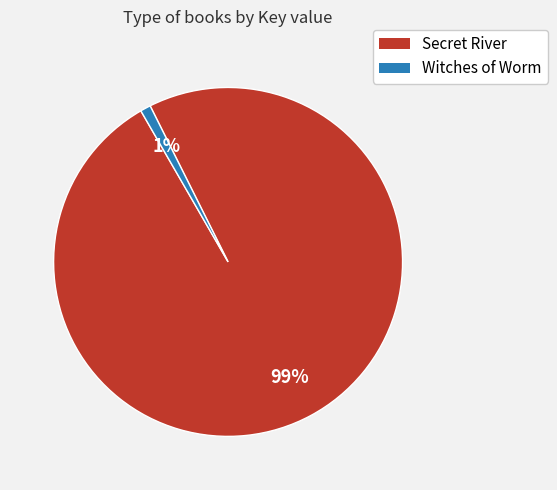

Which slice is the smallest?

Witches of Worm